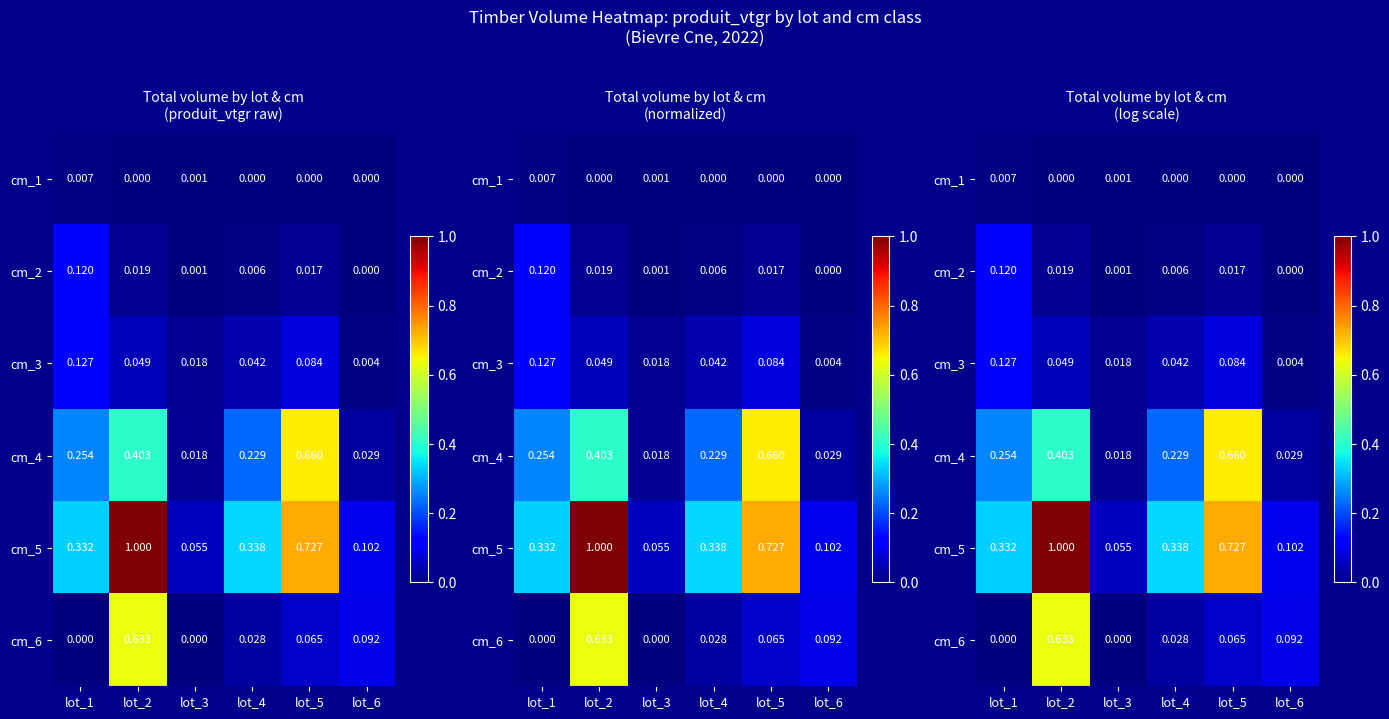

At which label does cm_3 reach its minimum?

lot_6